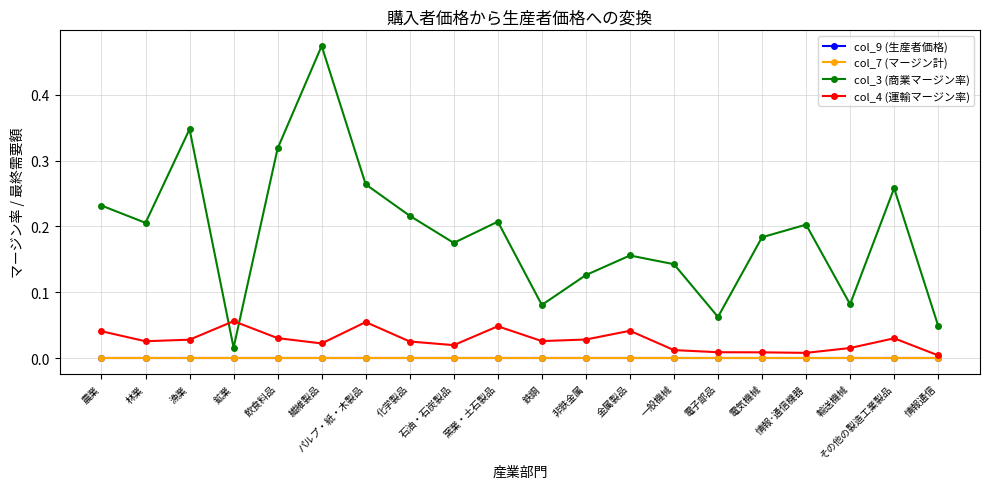

Does the chart display data point markers on the line(s)?

Yes